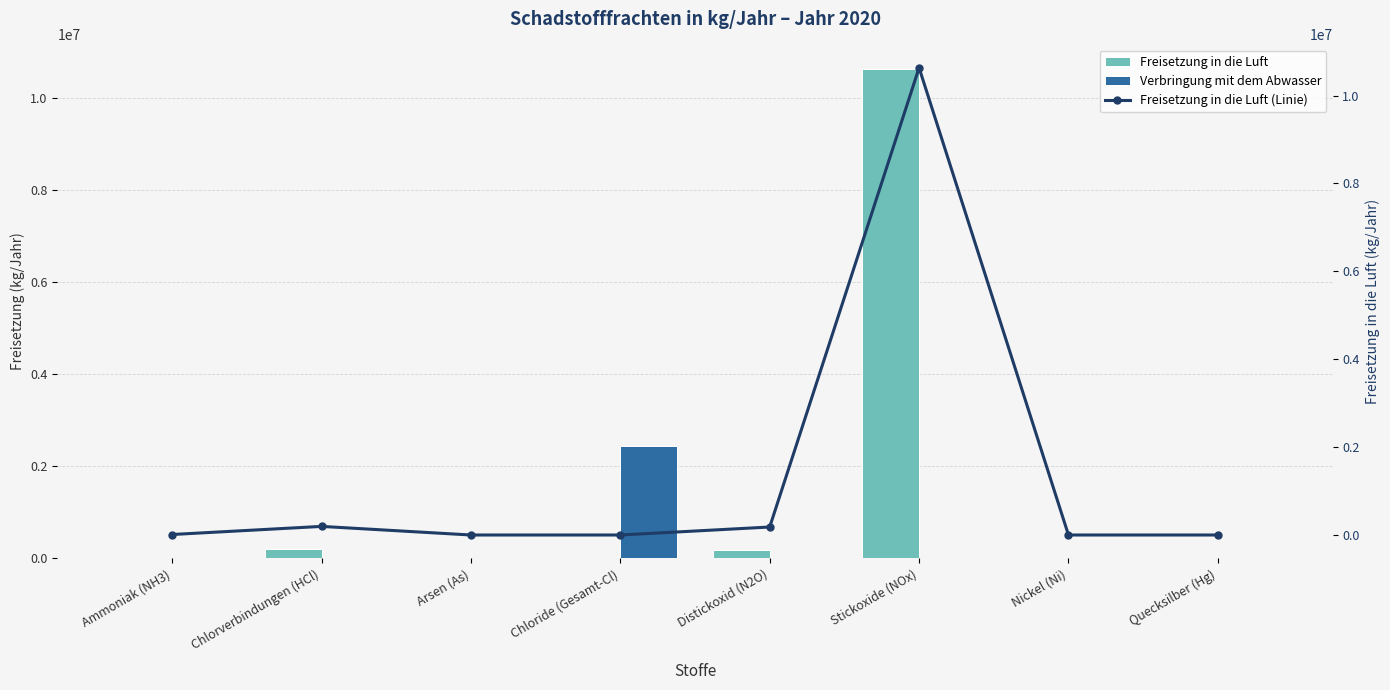

Which series has the largest total across all categories?

Freisetzung in die Luft